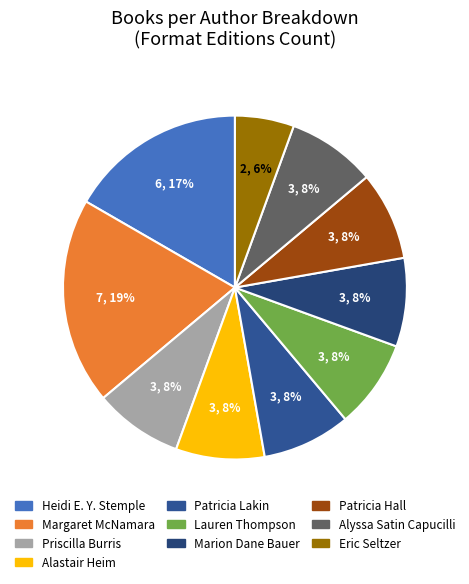

To the nearest percent, what percentage of the pie is Lauren Thompson?

8%